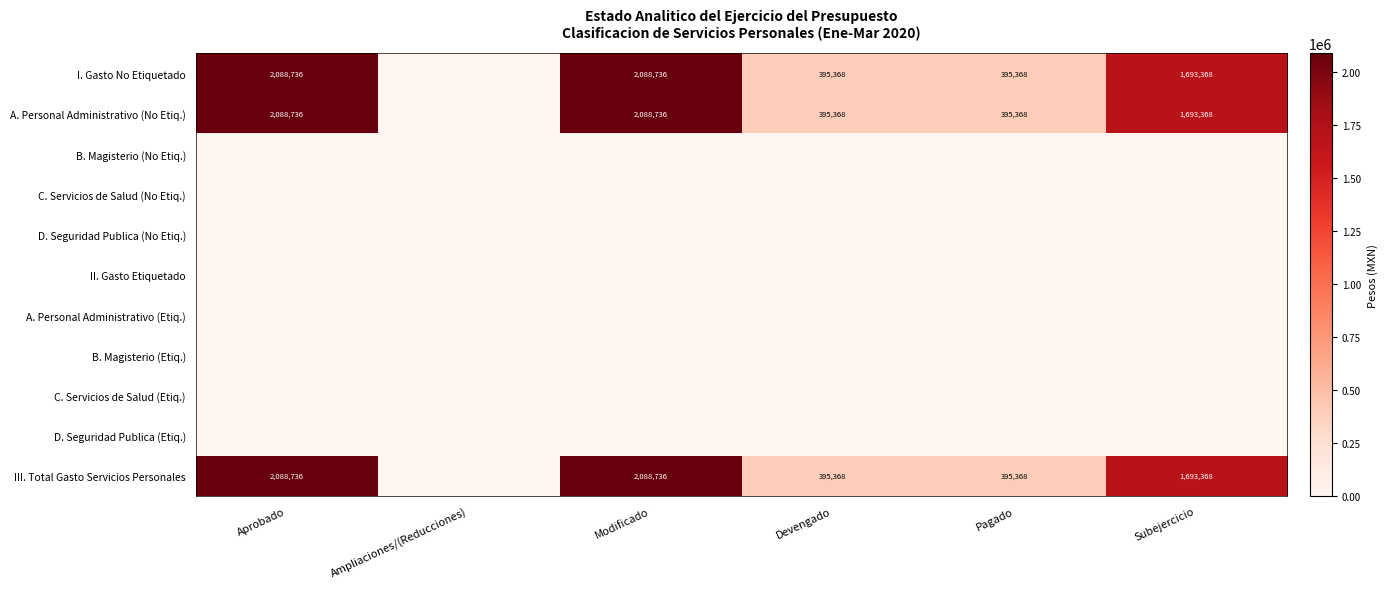

The III. Total Gasto Servicios Personales series shows 1219791 at Aprobado. True or false?

False